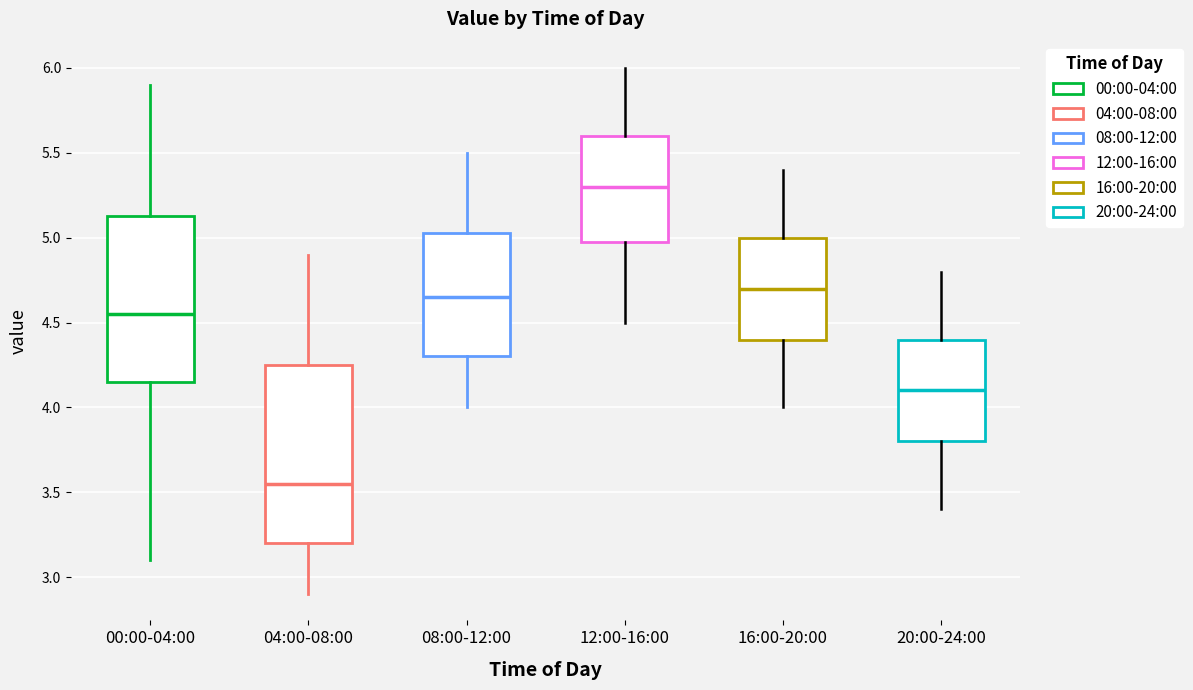

Where does the median line of the box for 20:00-24:00 sit on the y-axis? The values are not printed on the chart, so give them approximately, as read against the axis.

4.10